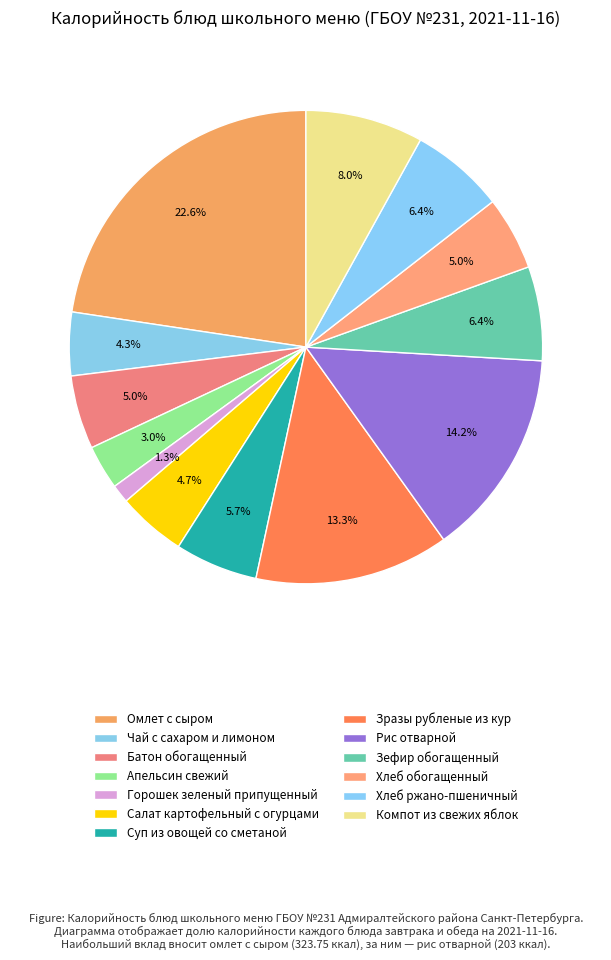

Rank the categories by value from lowest to highest.

Горошек зеленый припущенный, Апельсин свежий, Чай с сахаром и лимоном, Салат картофельный с огурцами, Батон обогащенный, Хлеб обогащенный, Суп из овощей со сметаной, Зефир обогащенный, Хлеб ржано-пшеничный, Компот из свежих яблок, Зразы рубленые из кур, Рис отварной, Омлет с сыром